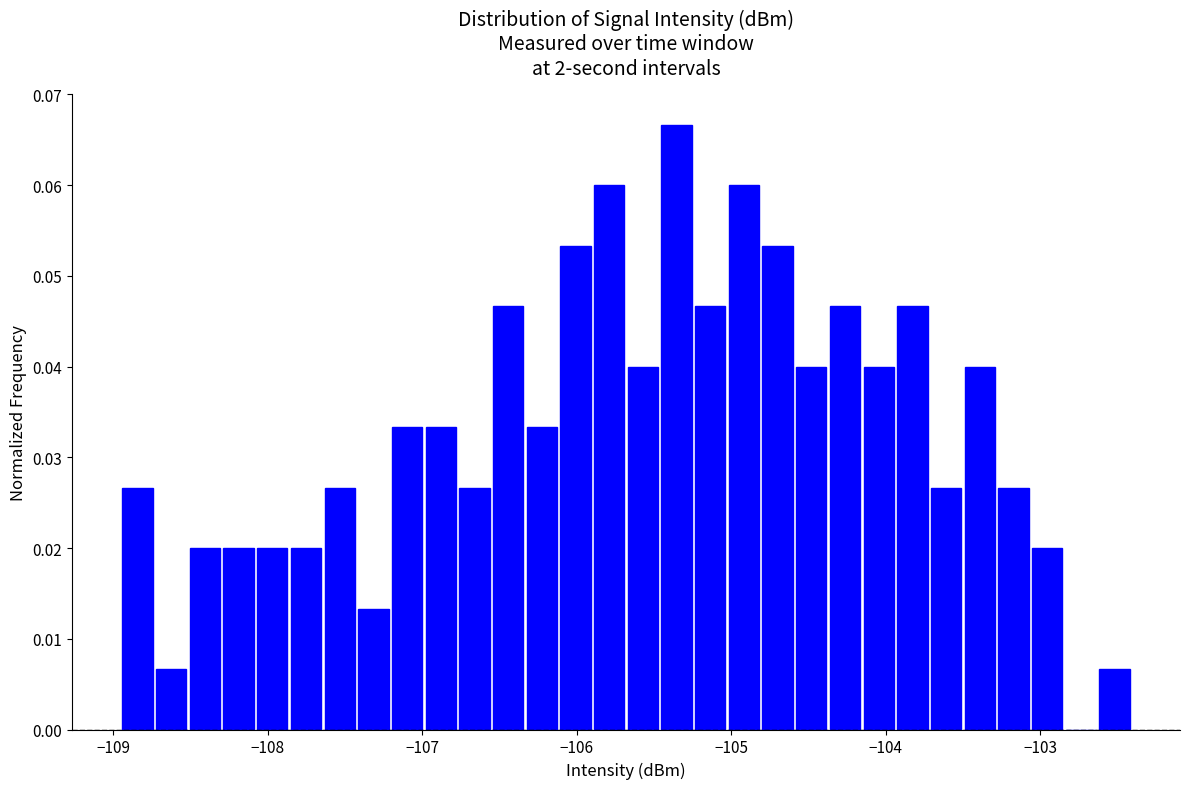

Read against the x-axis, roughly where is the centre of the tallest bar?

-105.4